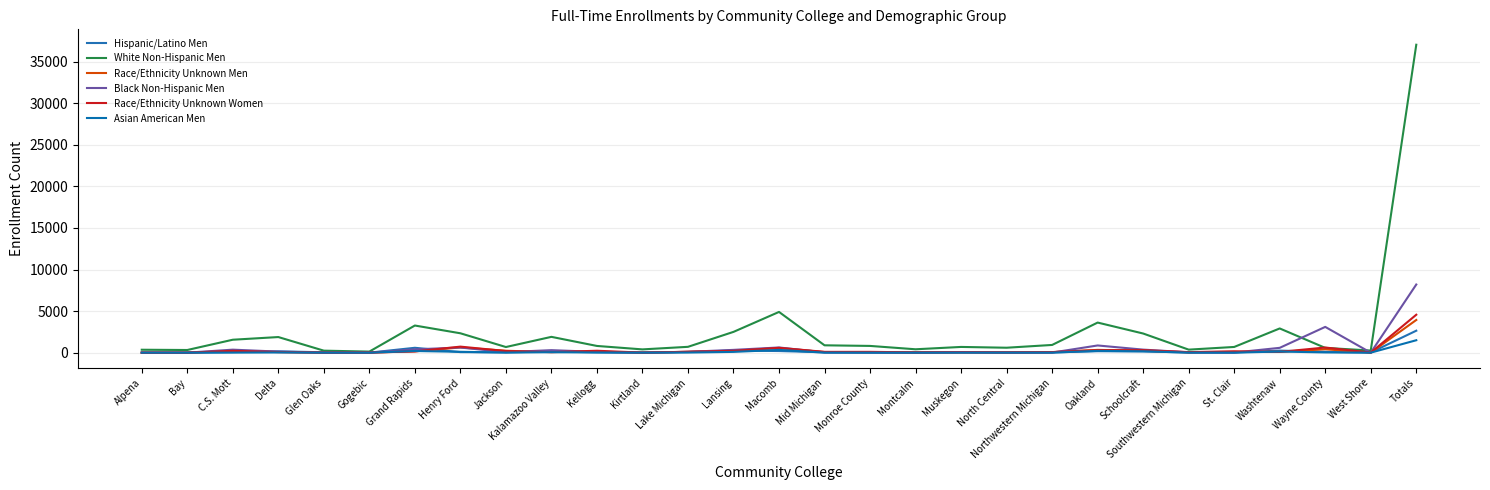

What is the difference between the maximum and minimum values in the Race/Ethnicity Unknown Women series?

4563